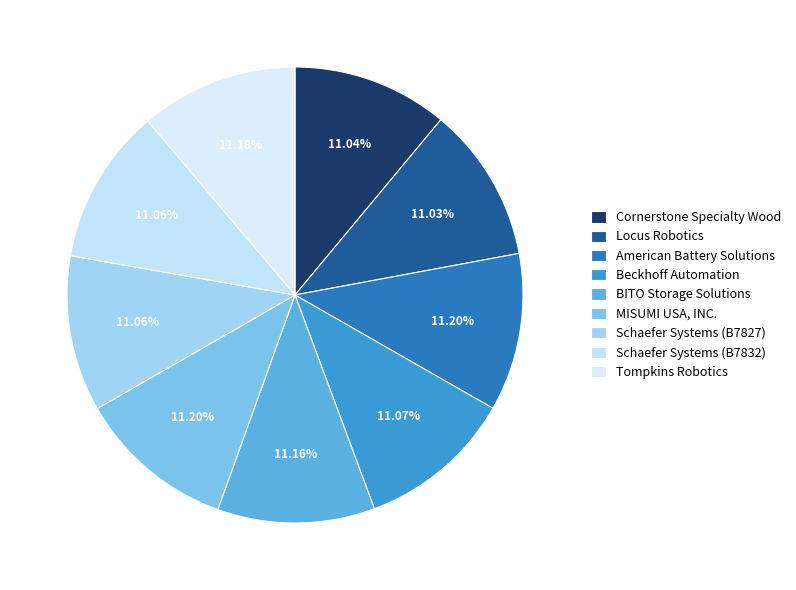

True or false: American Battery Solutions accounts for 20% of the total.

False